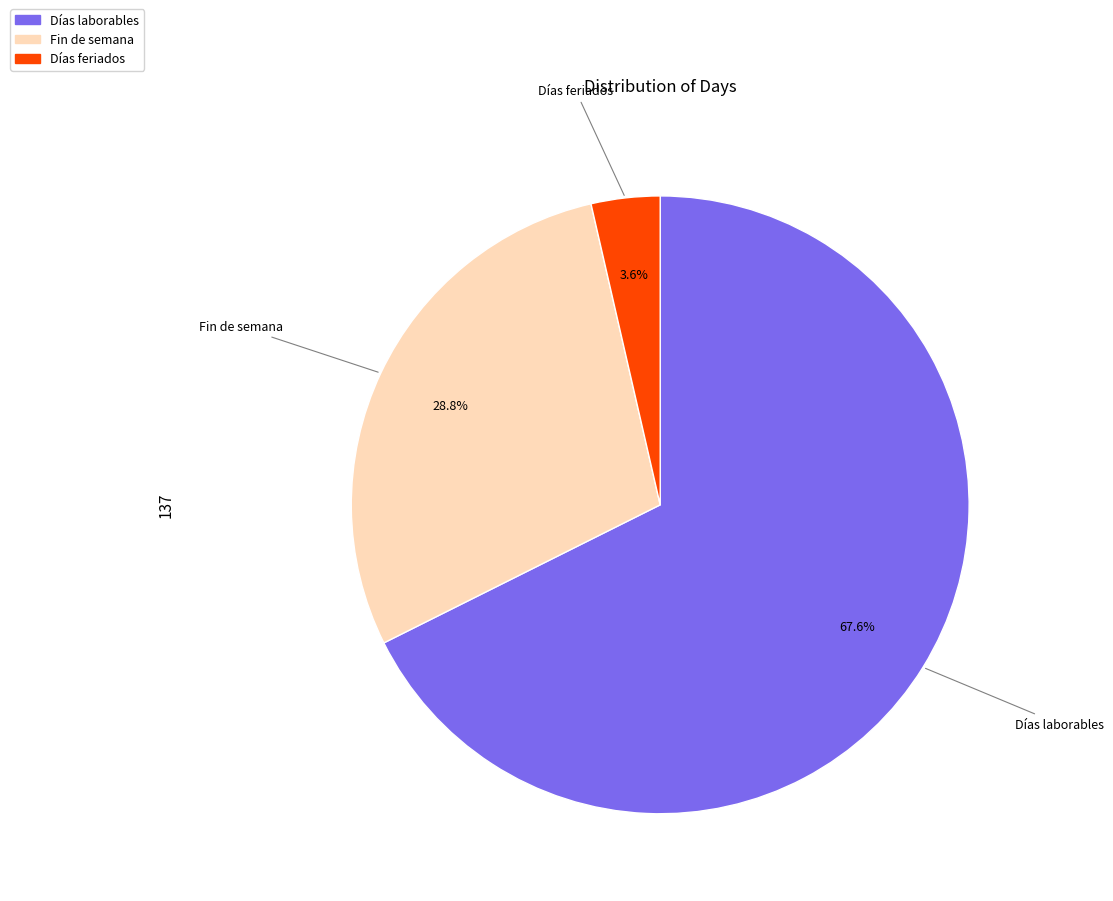

Does any single category account for the majority?

Yes